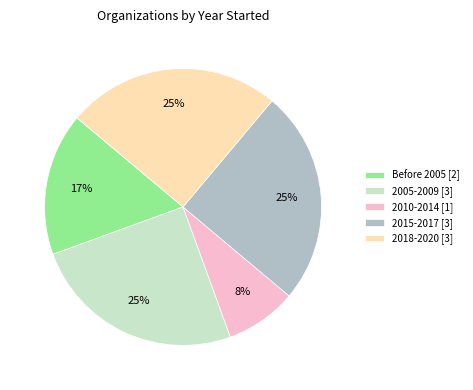

To the nearest percent, what is the average slice percentage?

20%